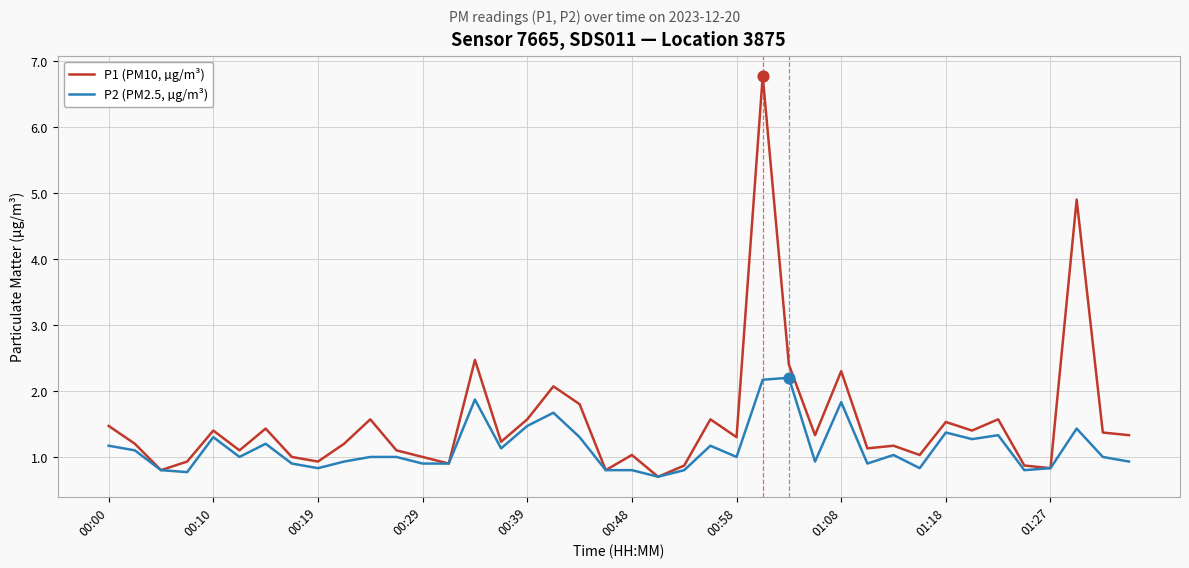

Which series has the largest total across all categories?

P1 (PM10, µg/m³)